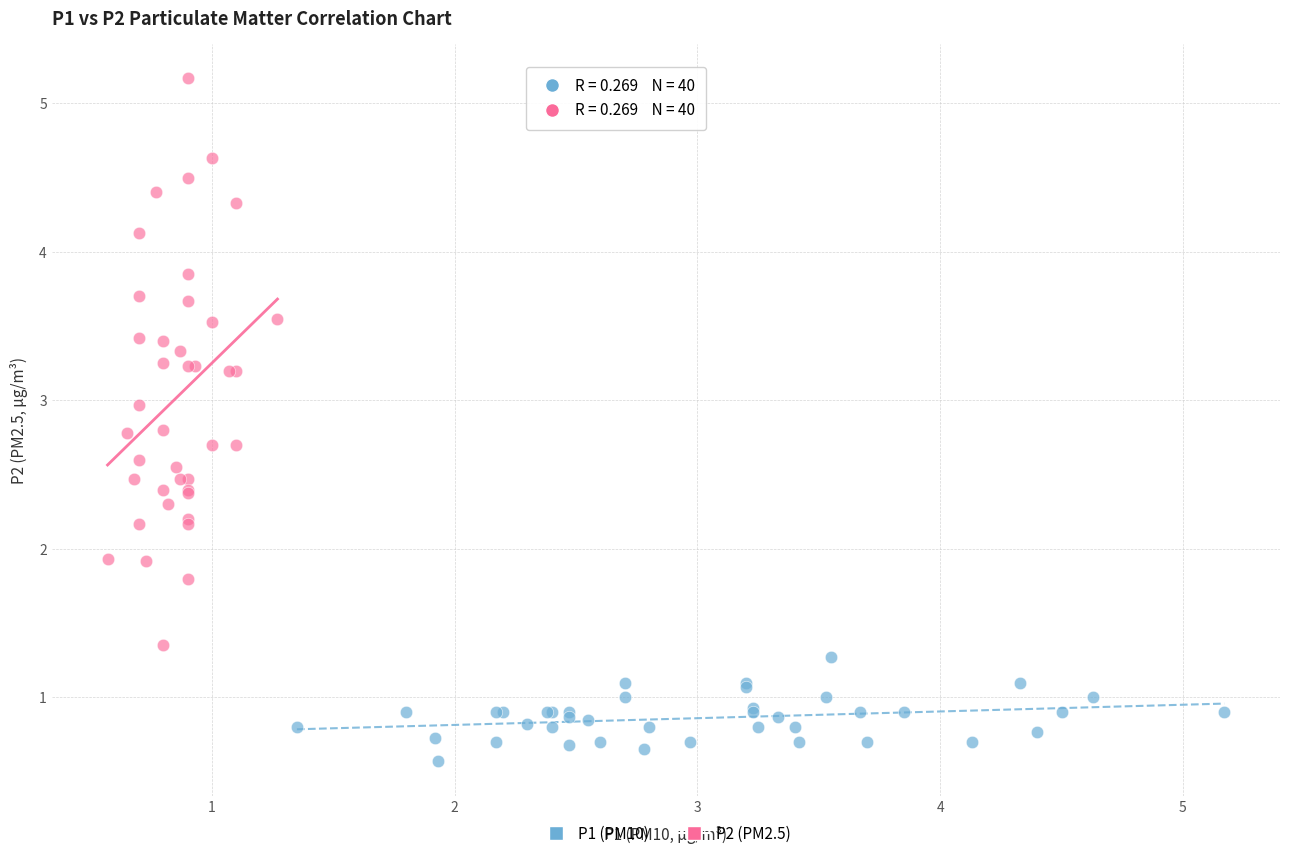

Which series contains the highest Y value?

P2 (PM2.5)